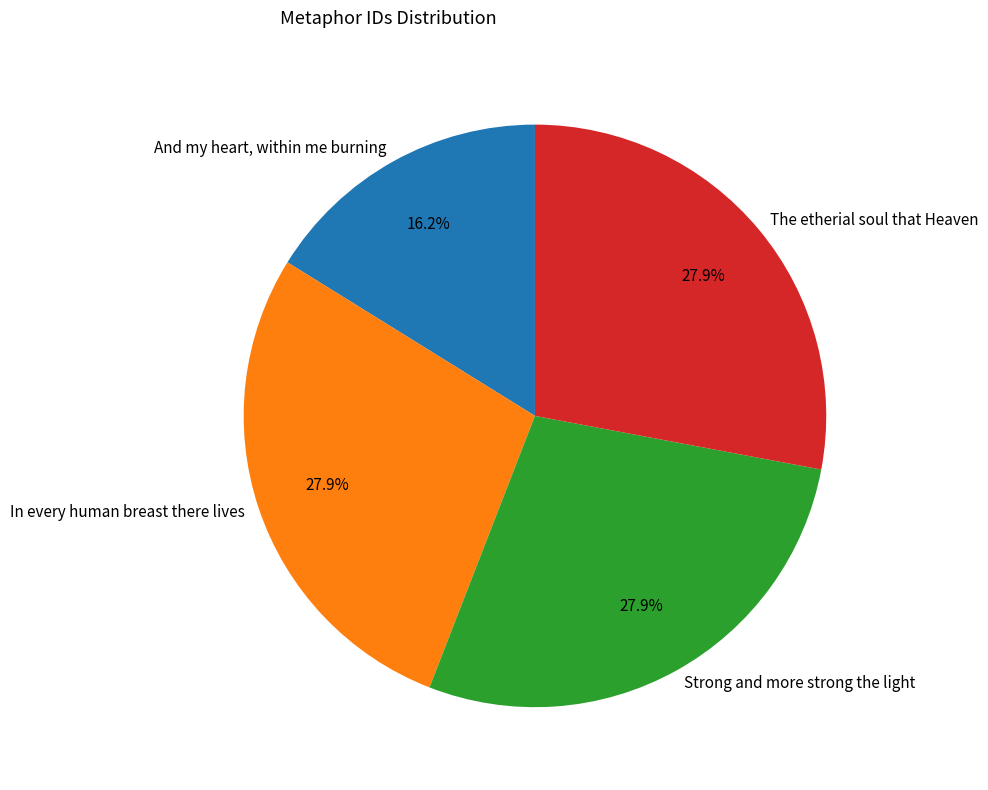

The The etherial soul that Heaven slice represents 38% of the pie. True or false?

False